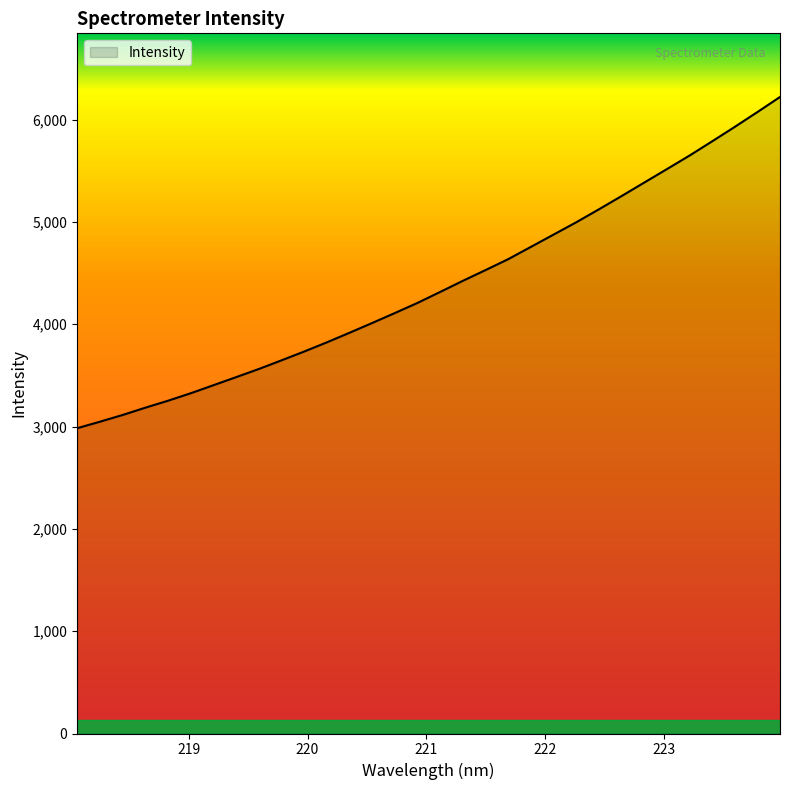

Count the number of data series in this chart.

1